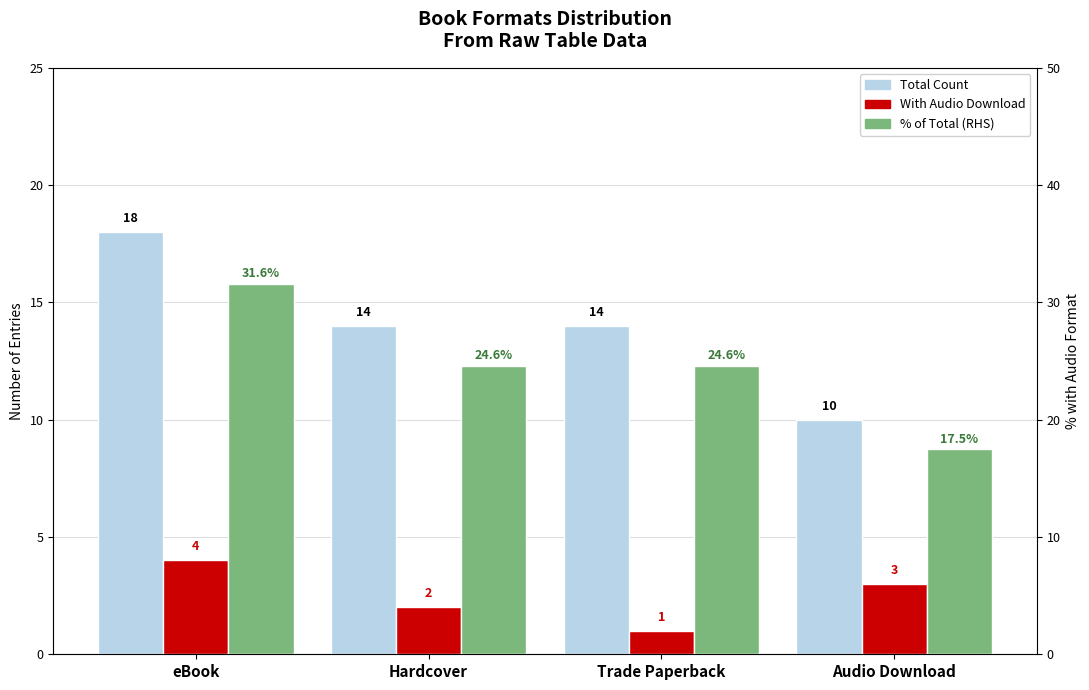

Where does the With Audio Download series first go above 3?

eBook